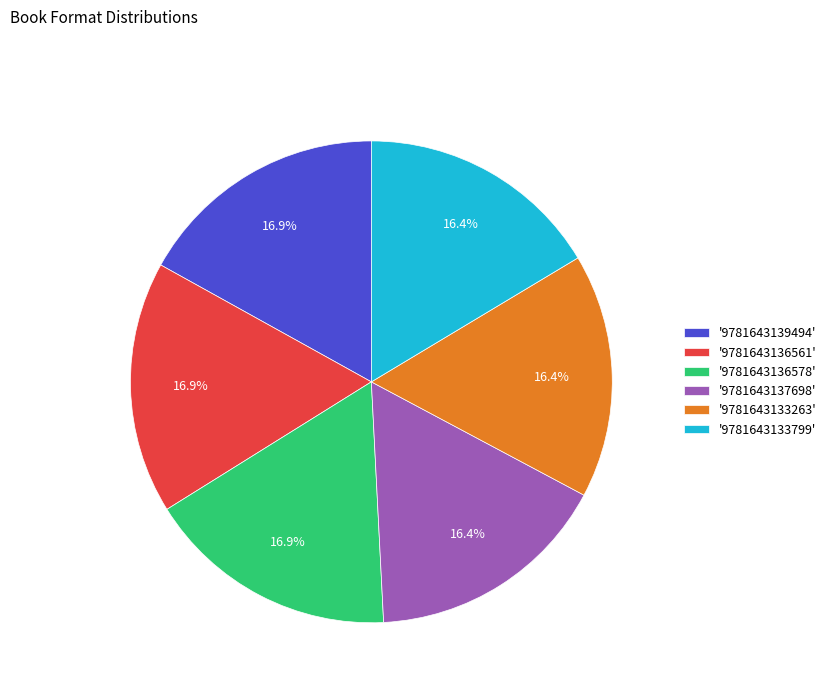

Is there a majority slice in this chart?

No